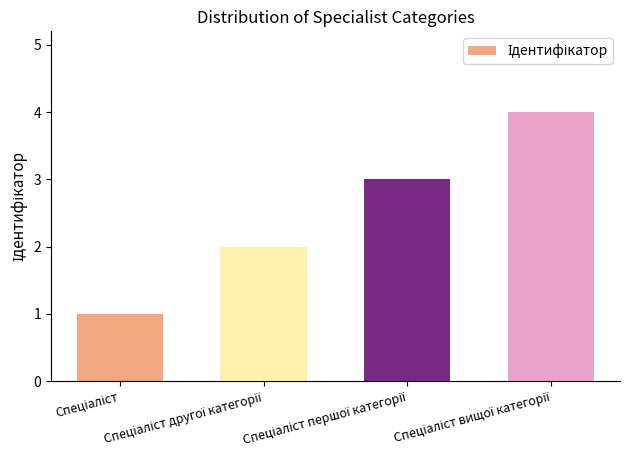

Are the bars horizontal?

No